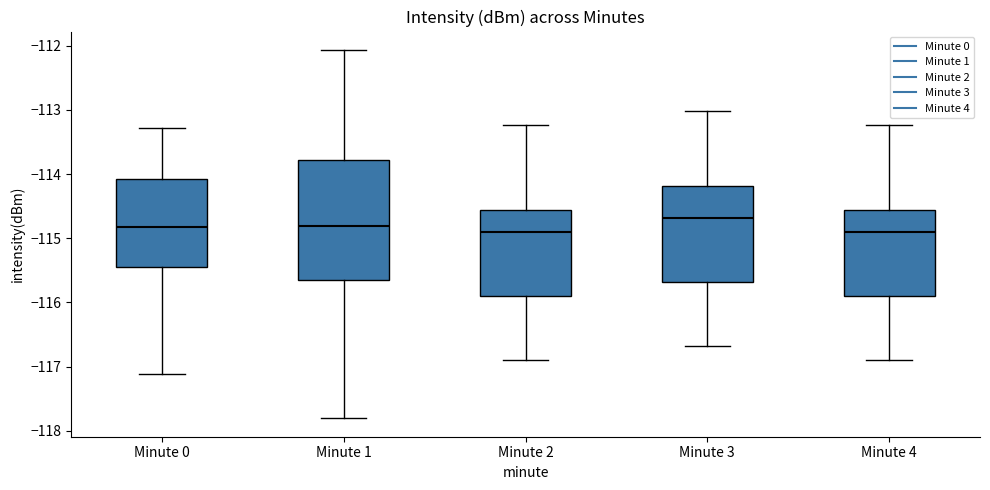

Reading left to right, transcribe this box plot: for each box, give where its median line is, the range the box spans, and where its two whiskers end, as read against the y-axis. The values are not printed on the chart, so give them approximately, as read against the axis.

Minute 0: median -114.8, box -115.5 to -114.1, whiskers -117.1 to -113.3
Minute 1: median -114.8, box -115.7 to -113.8, whiskers -117.8 to -112.1
Minute 2: median -114.9, box -115.9 to -114.6, whiskers -116.9 to -113.2
Minute 3: median -114.7, box -115.7 to -114.2, whiskers -116.7 to -113.0
Minute 4: median -114.9, box -115.9 to -114.6, whiskers -116.9 to -113.2